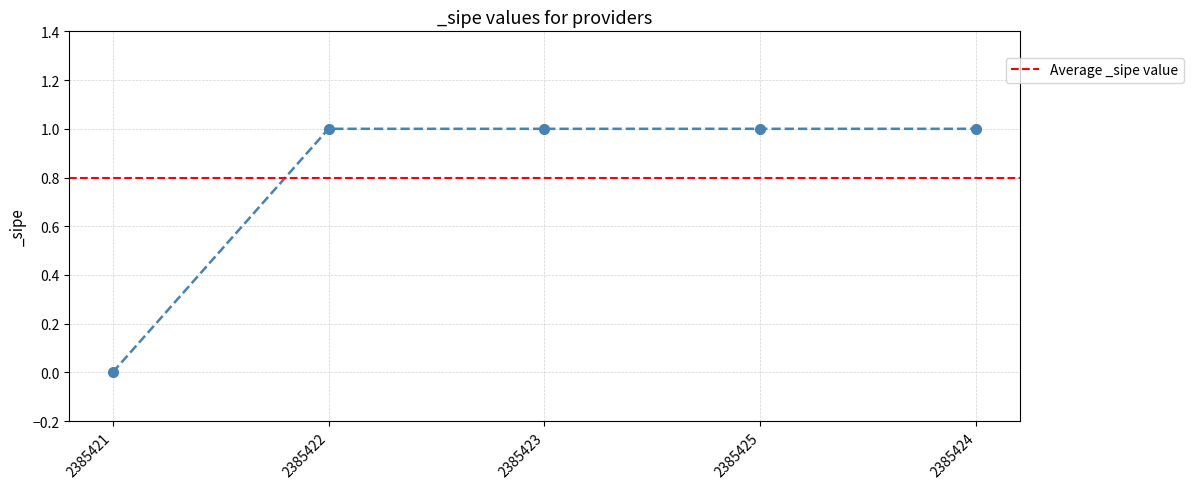

What is the sum of all values?

4